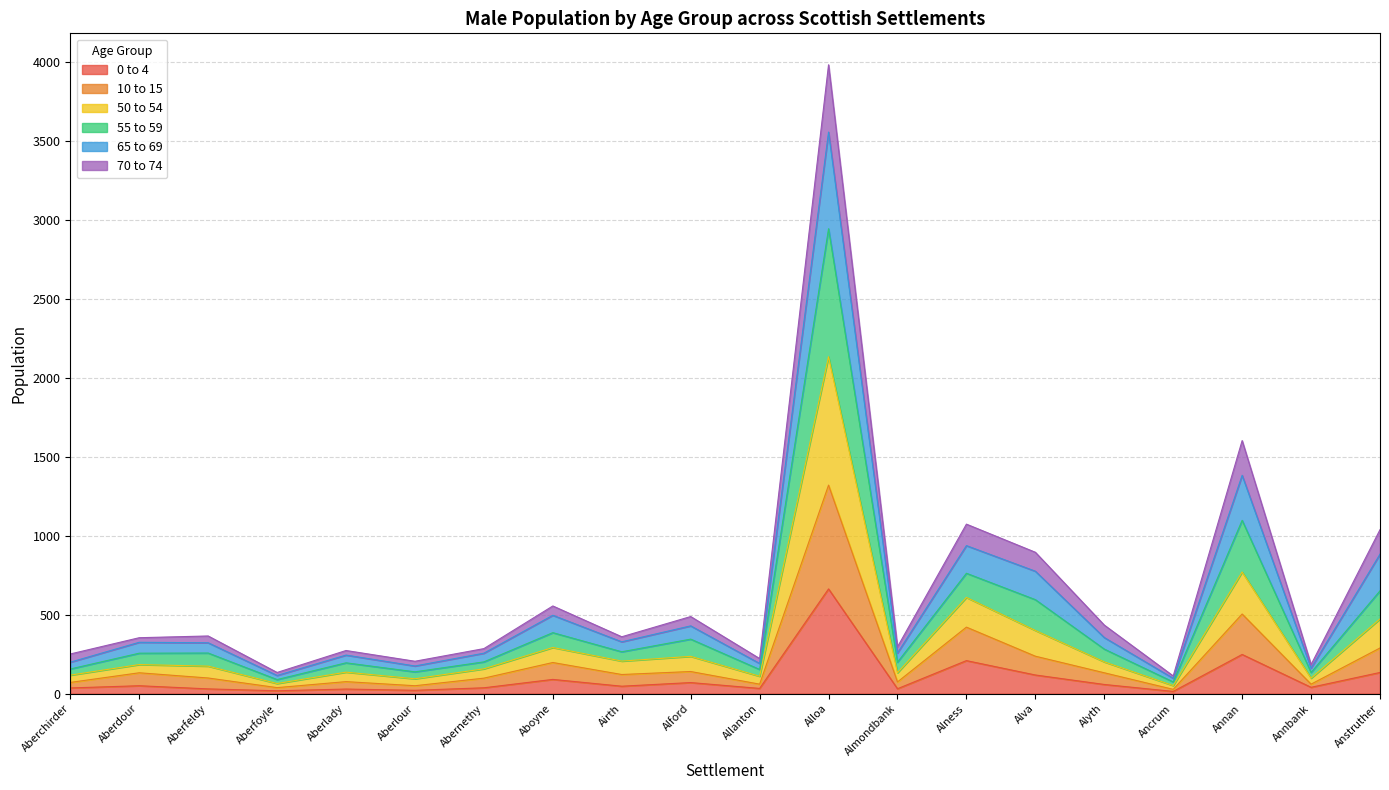

At which category is the sum across all series the highest?

Alloa